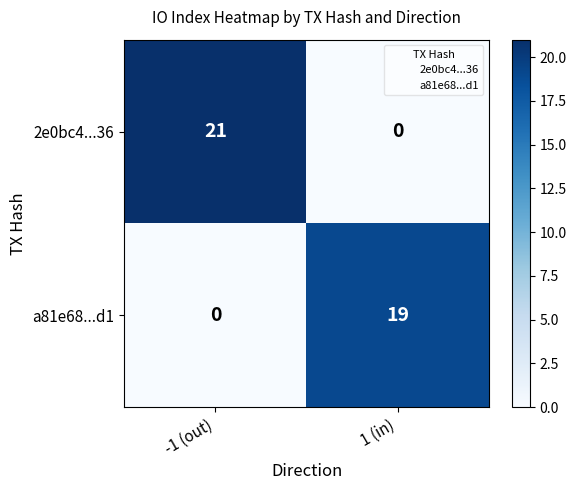

What is the difference between the maximum and minimum values in the 2e0bc4...36 series?

21